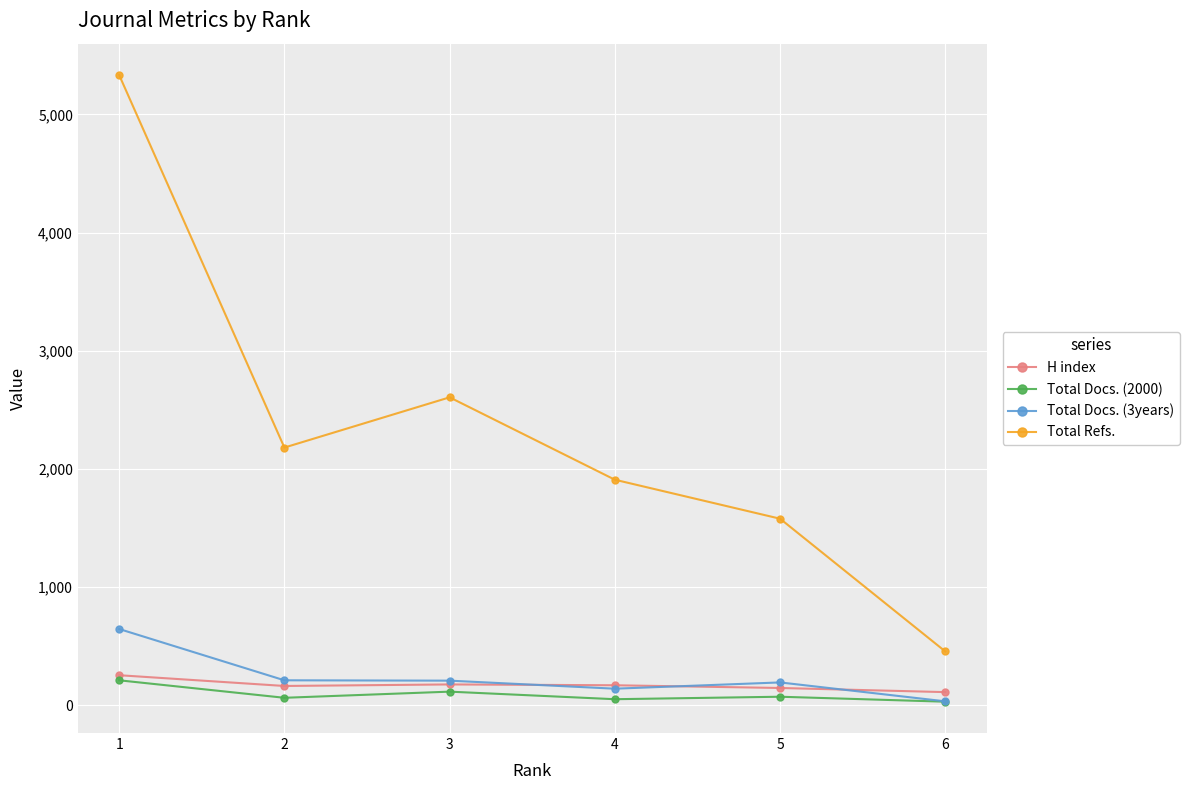

How many interior local peaks does the Total Refs. series have?

1